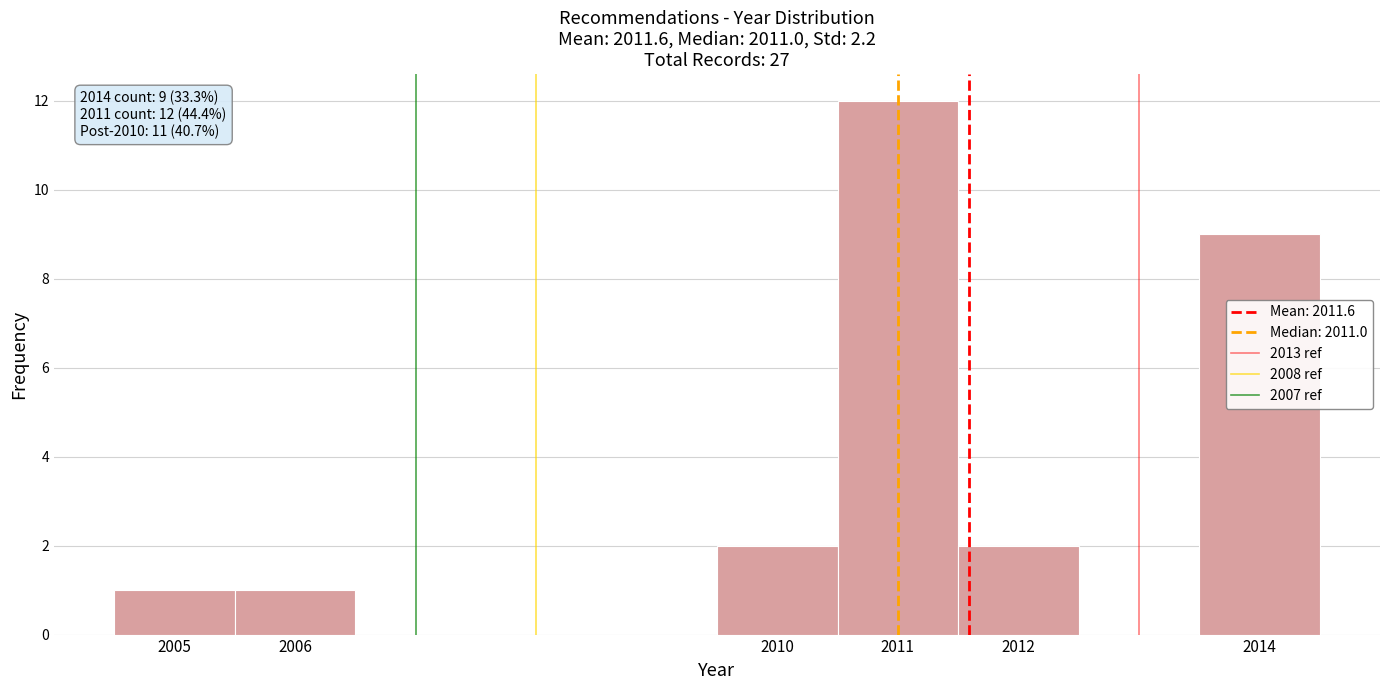

Over which range of the x-axis is the bar tallest?

2010.5 to 2011.5